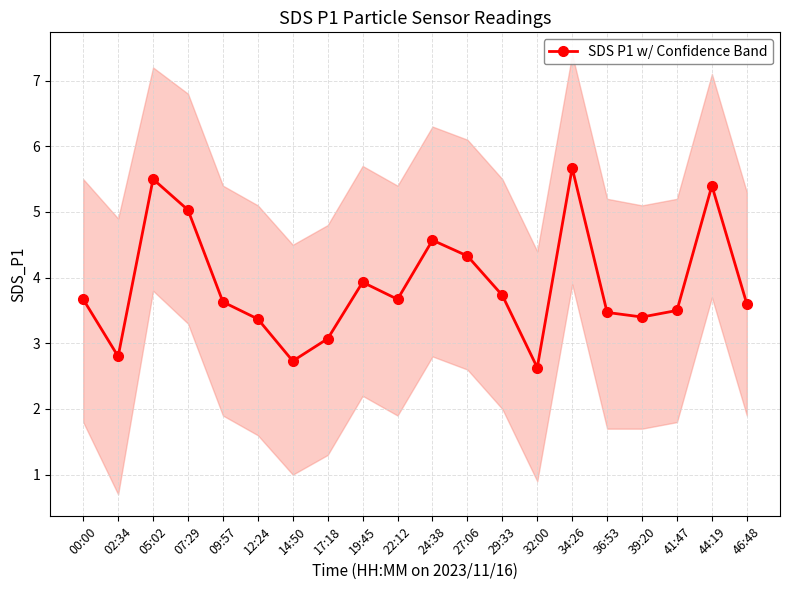

True or false: the data shows 0.9 at 46:48.

False